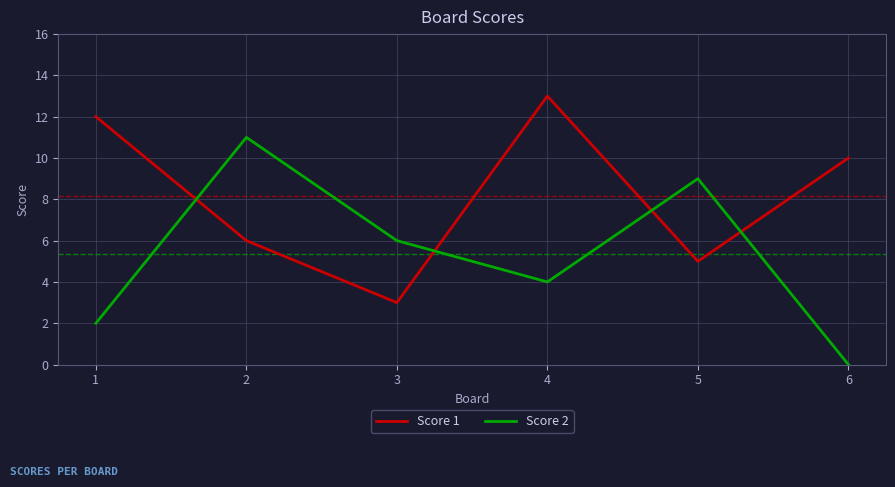

Which category has the highest value in the Score 1 series?

4